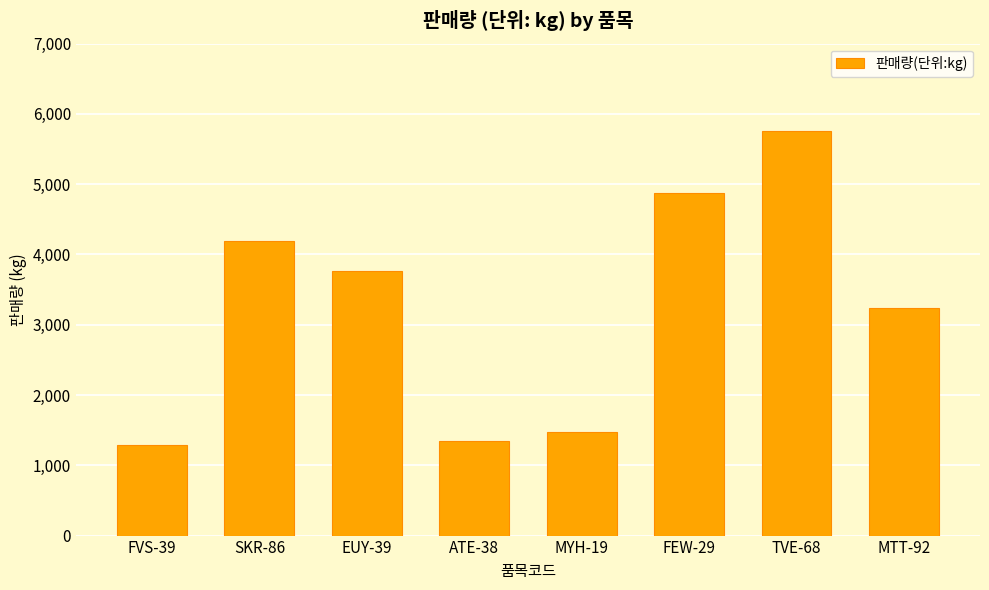

Reading left to right, what are all the values shown in this chart?

FVS-39=1294	SKR-86=4188	EUY-39=3765	ATE-38=1350	MYH-19=1472	FEW-29=4870	TVE-68=5760	MTT-92=3240